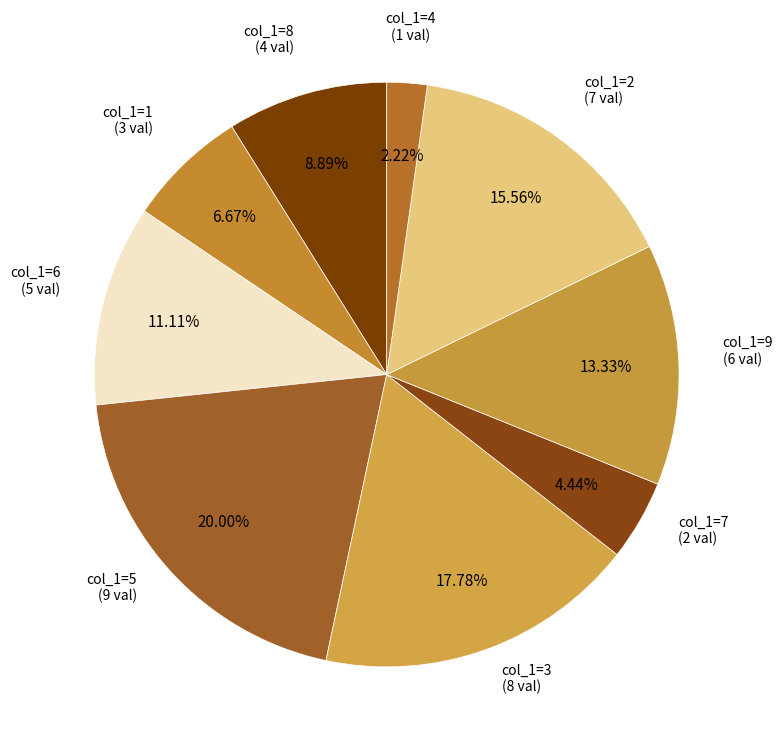

How many slices are in this pie chart?

9